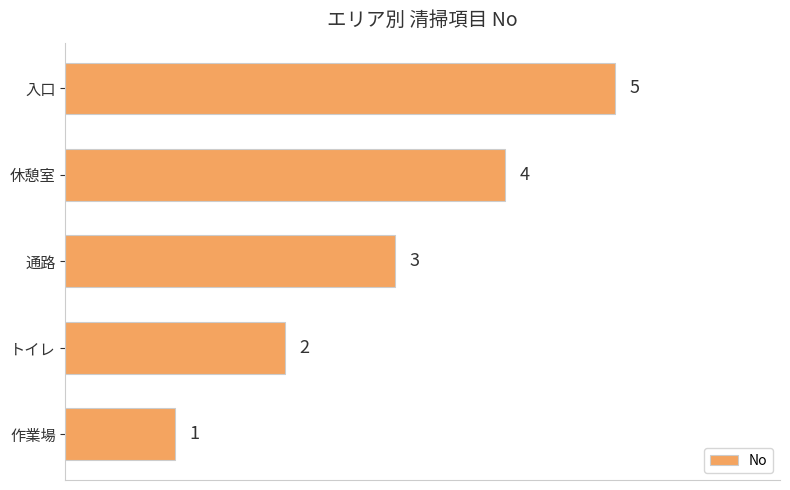

Approximately how many times larger is the value at 作業場 compared to トイレ?

0.5